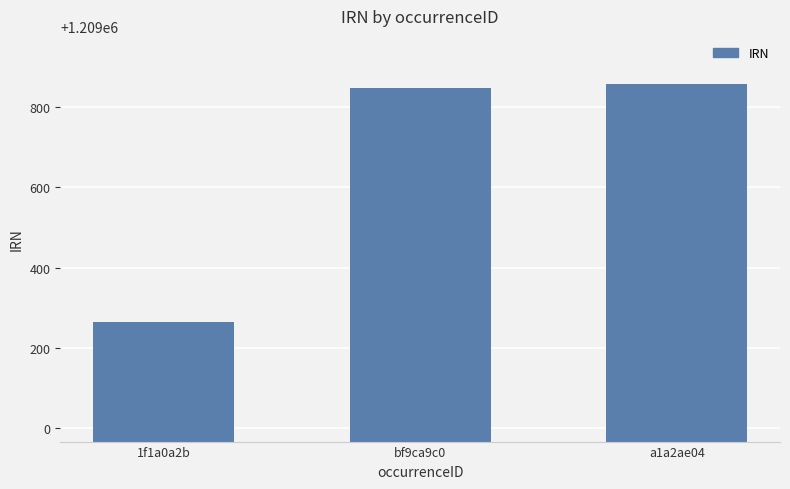

What is the average value?

1209657